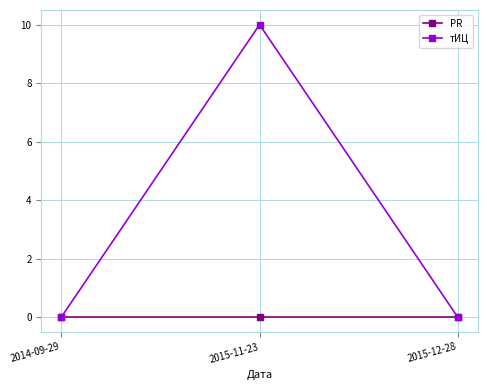

How many lines are shown in the chart?

2